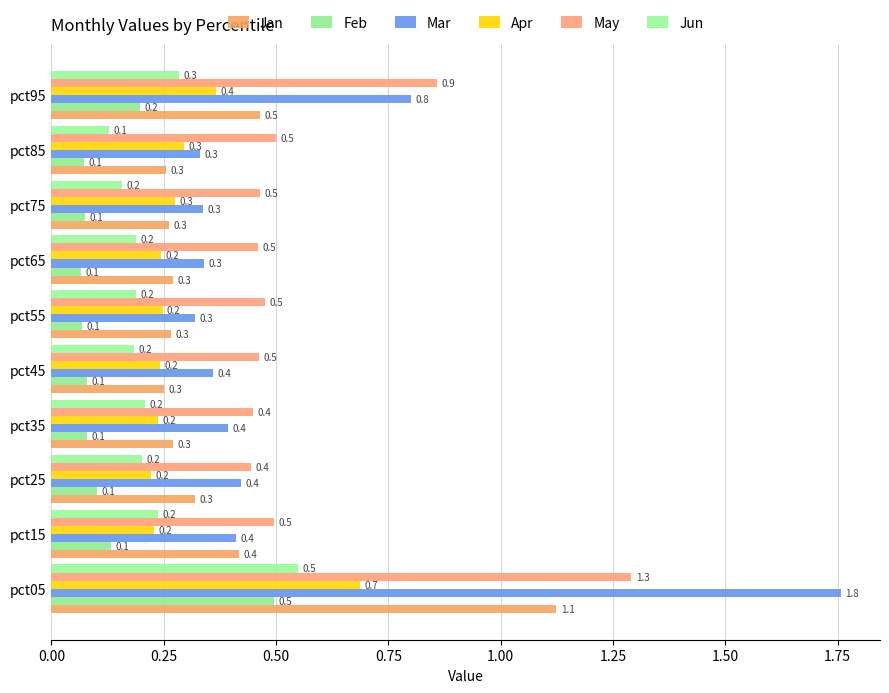

Which series has the largest total across all categories?

May